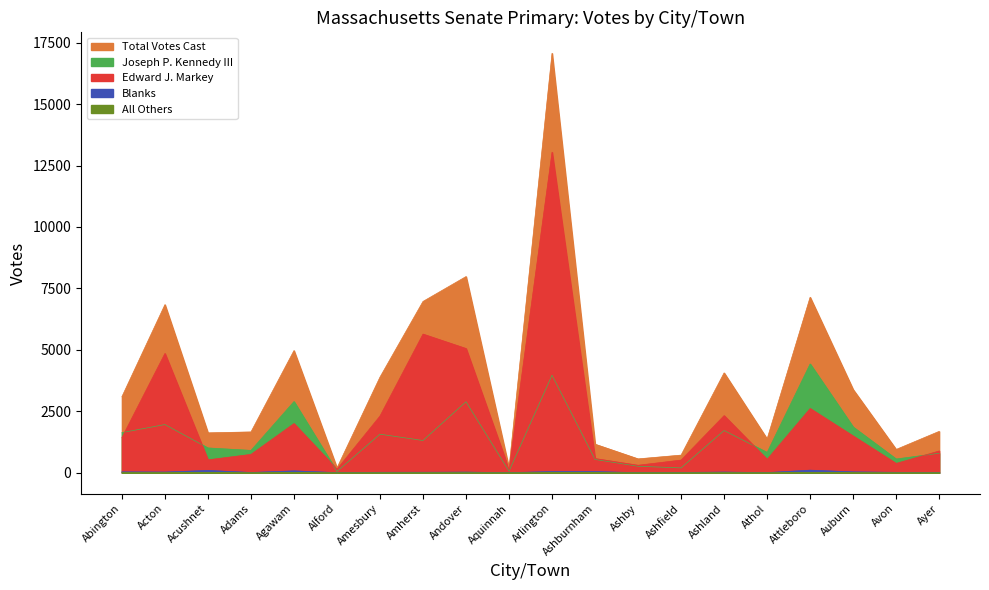

How many distinct data groups are displayed?

5